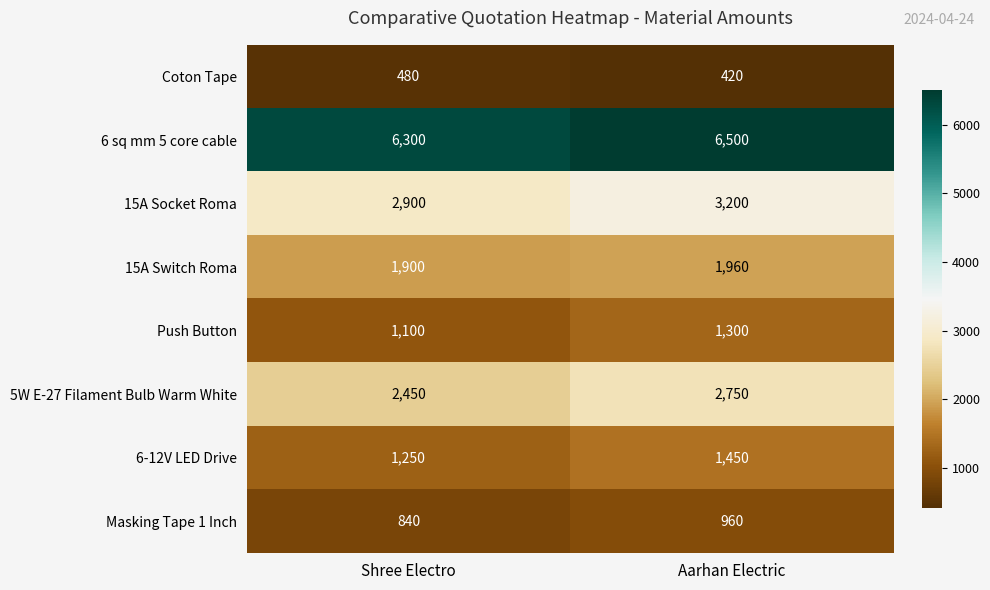

Reading left to right, extract all data points from this chart.

Coton Tape: 480	420
6 sq mm 5 core cable: 6300	6500
15A Socket Roma: 2900	3200
15A Switch Roma: 1900	1960
Push Button: 1100	1300
5W E-27 Filament Bulb Warm White: 2450	2750
6-12V LED Drive: 1250	1450
Masking Tape 1 Inch: 840	960